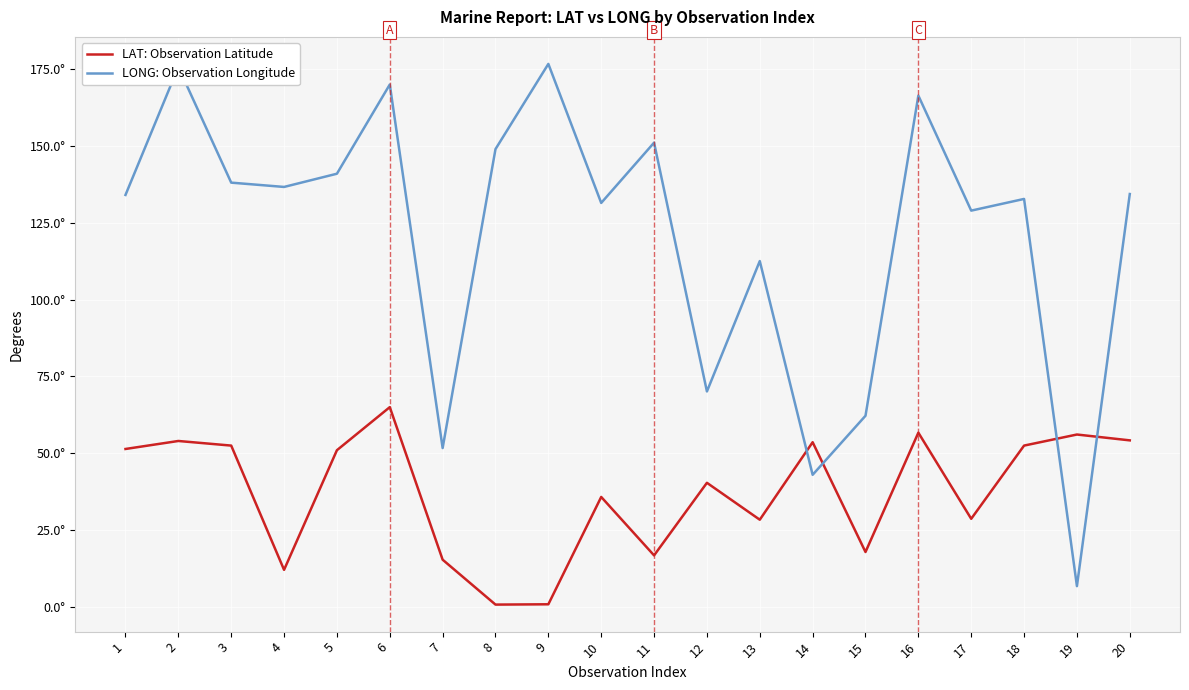

What are all the series names shown in the legend?

LAT: Observation Latitude, LONG: Observation Longitude